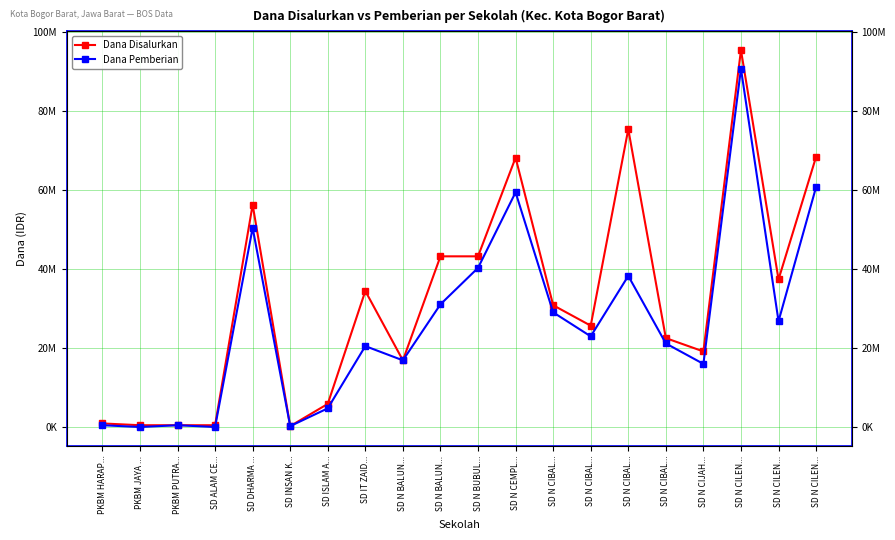

True or false: Dana Pemberian and Dana Disalurkan intersect in this chart.

False